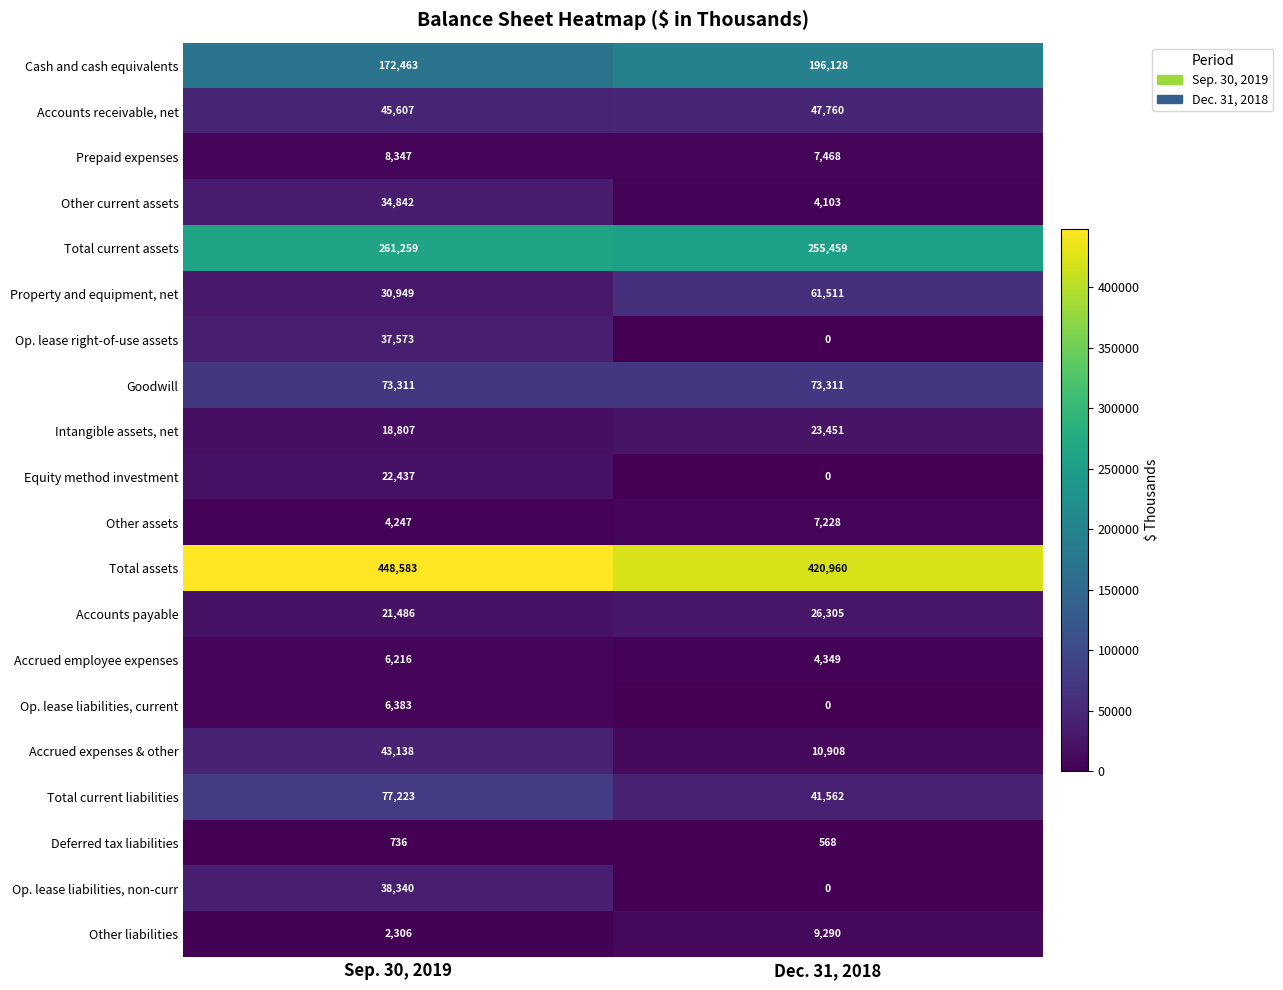

Which series has the largest total across all categories?

Total assets